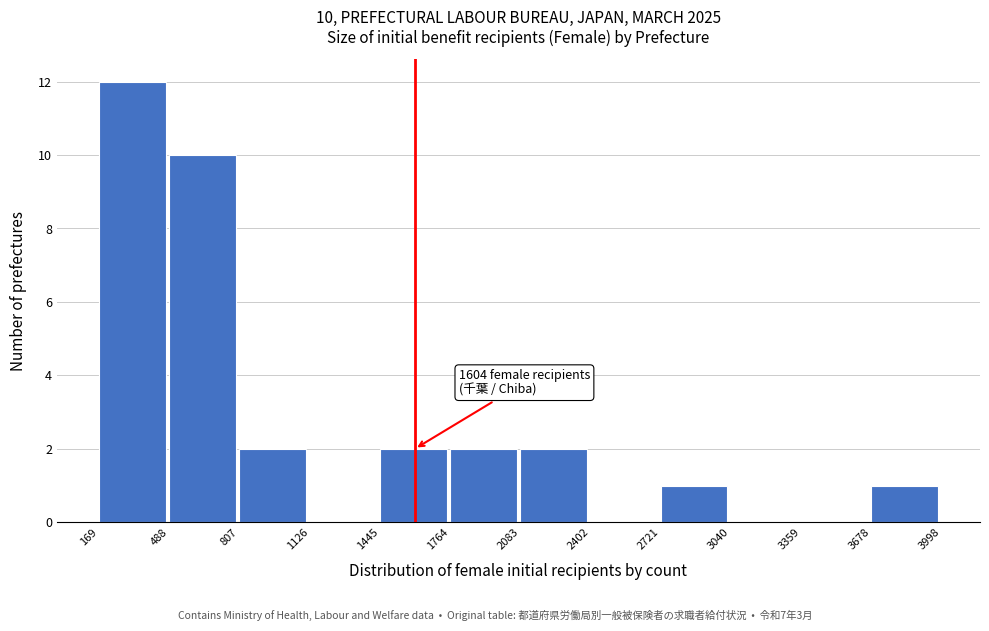

Which range on the x-axis has the tallest bar?

169 to 488